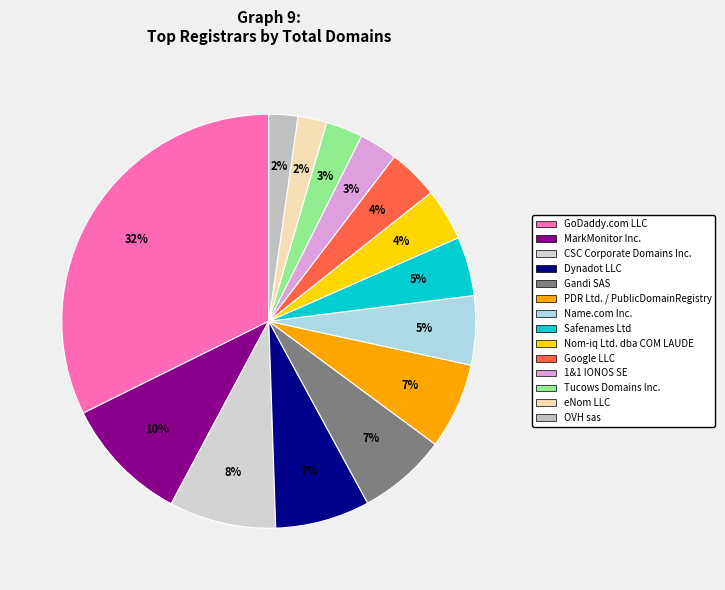

Is there any slice that represents more than half of the pie?

No